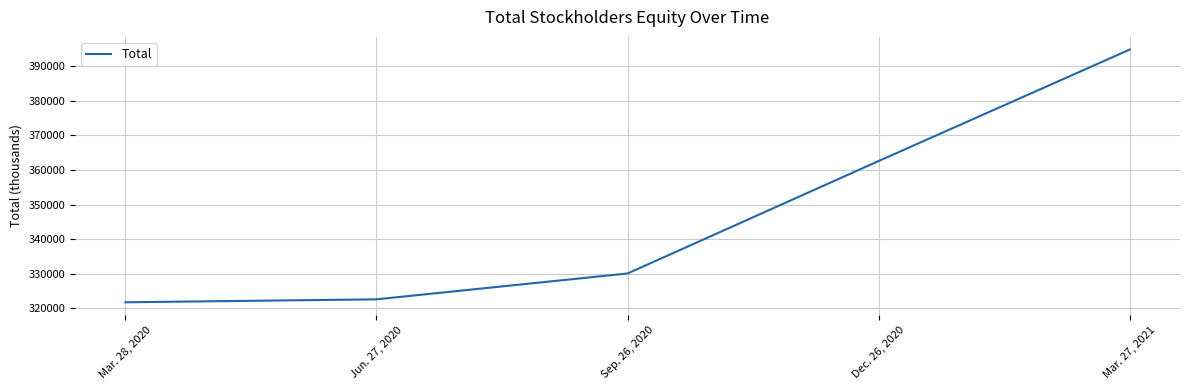

Which category has the highest value across all series?

Mar. 27, 2021